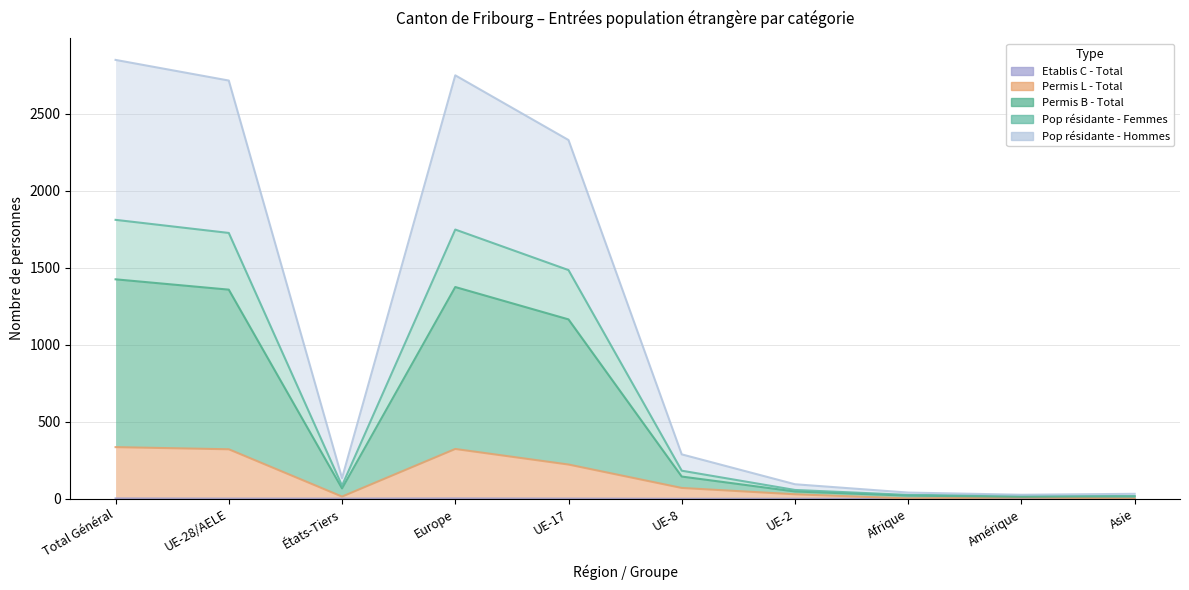

Between UE-28/AELE and Amérique, which series saw the biggest shift?

Pop résidante - Hommes